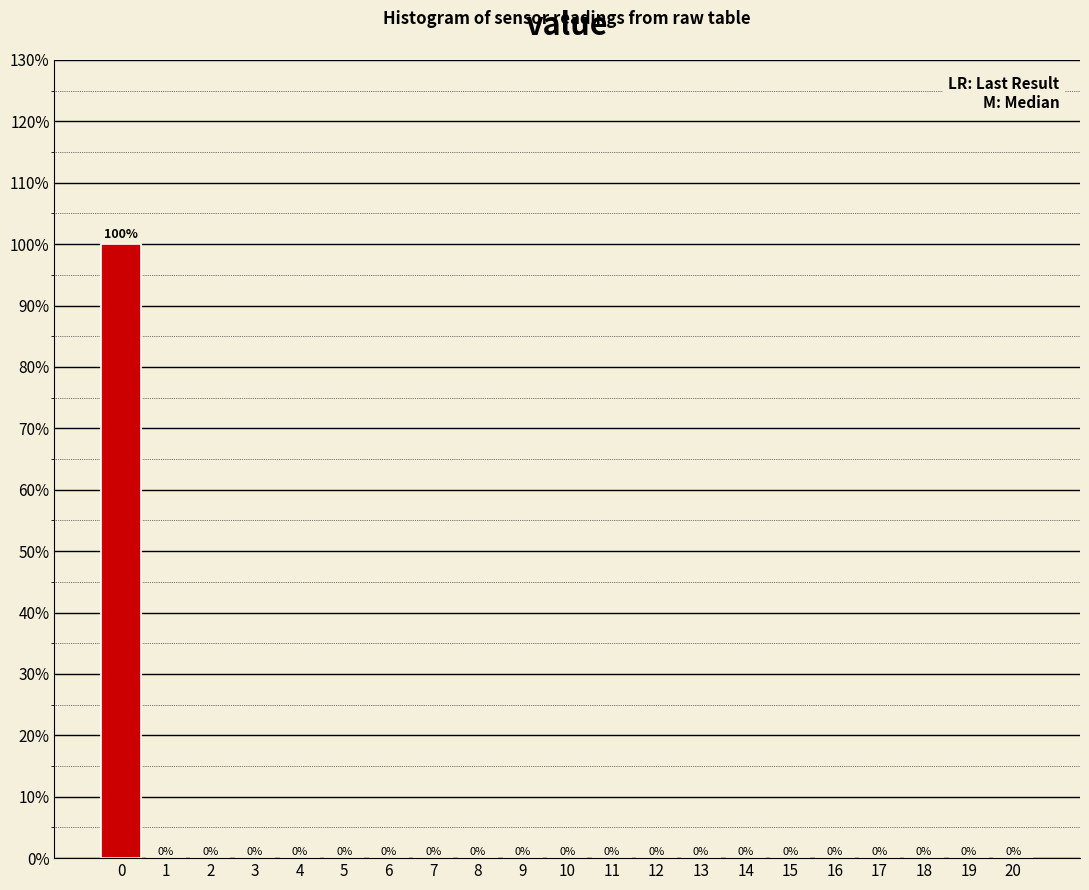

How tall is the bar that spans -0.5 to 0.5 on the x-axis?

100